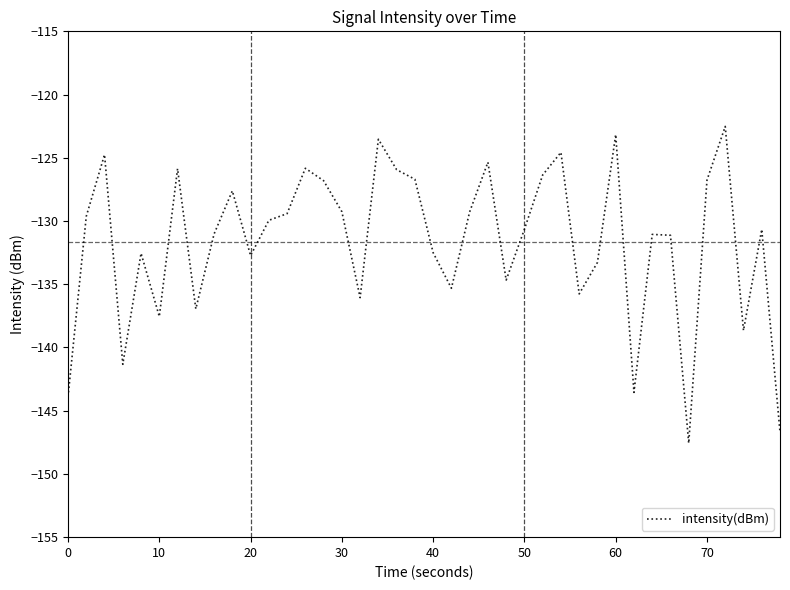

What is the greatest value displayed?

-122.5